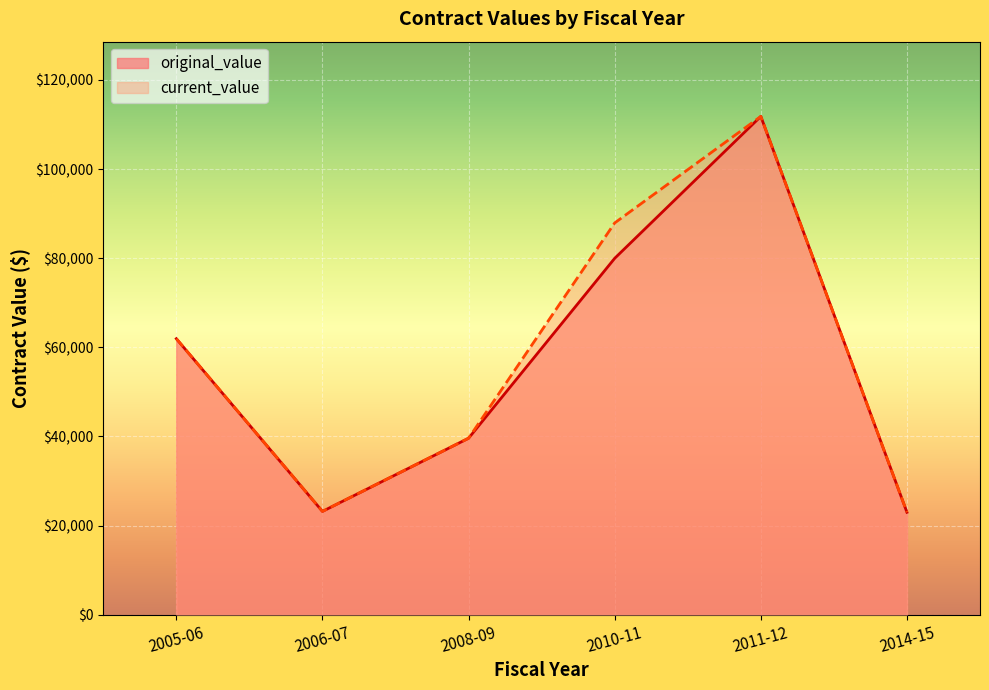

Does the chart display data point markers on the line(s)?

No